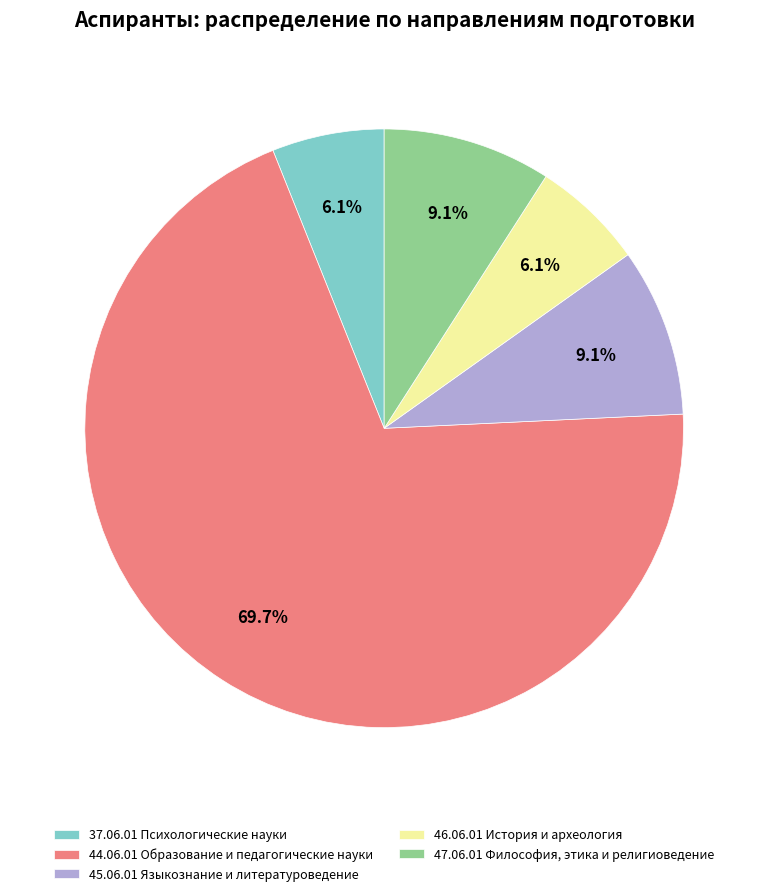

The 47.06.01 Философия, этика и религиоведение slice represents 9% of the pie. True or false?

True